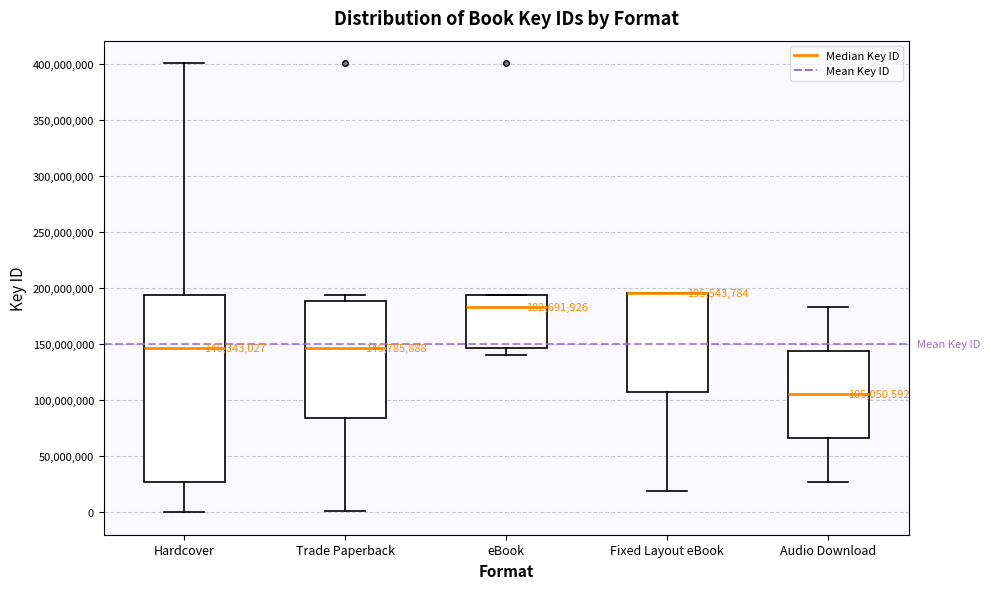

Comparing the boxes themselves (not the whiskers), which one is the tallest?

Hardcover